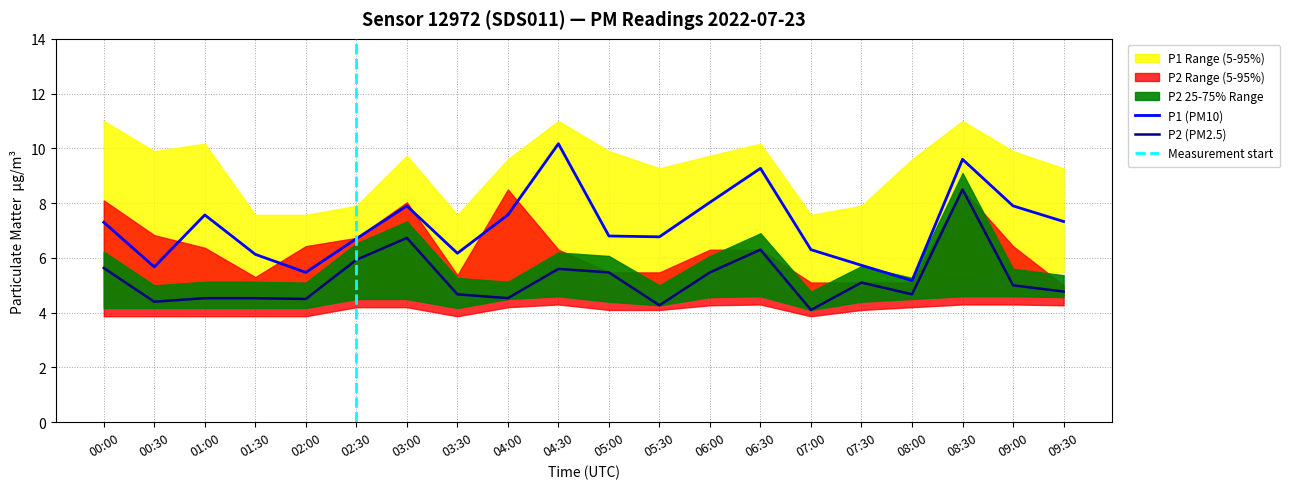

How many data points in P1_upper are less than 9?

6